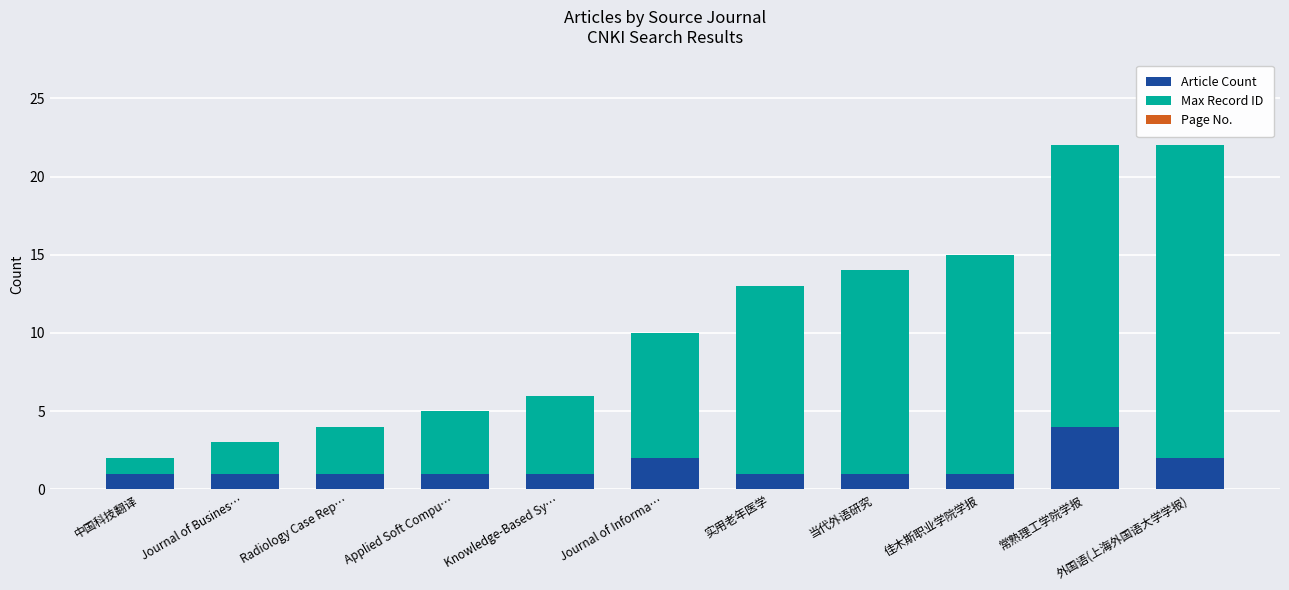

Which category has the highest value in the Article Count series?

常熟理工学院学报